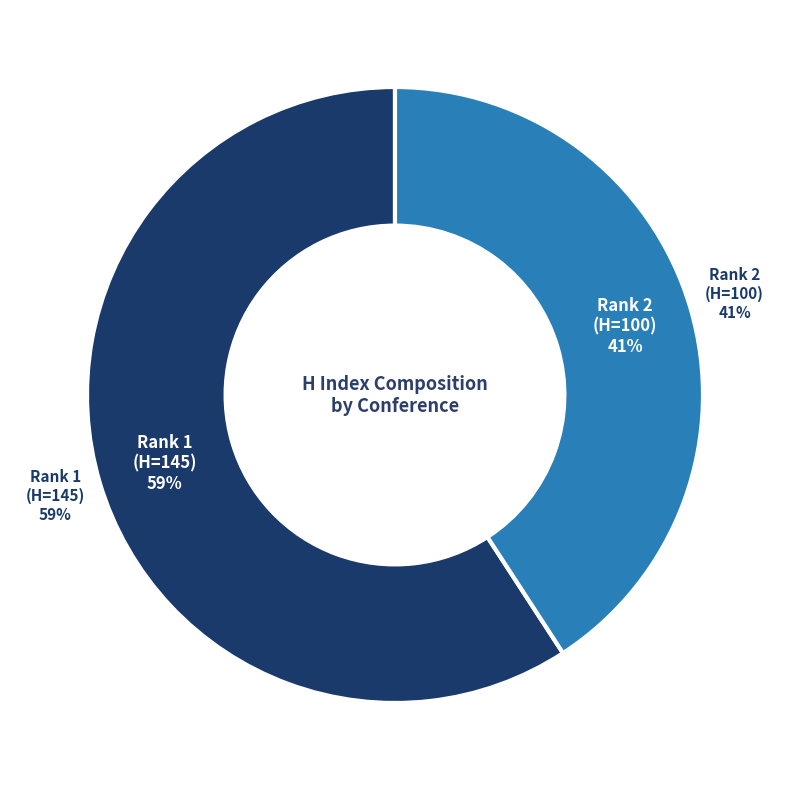

Does any single category account for the majority?

Yes